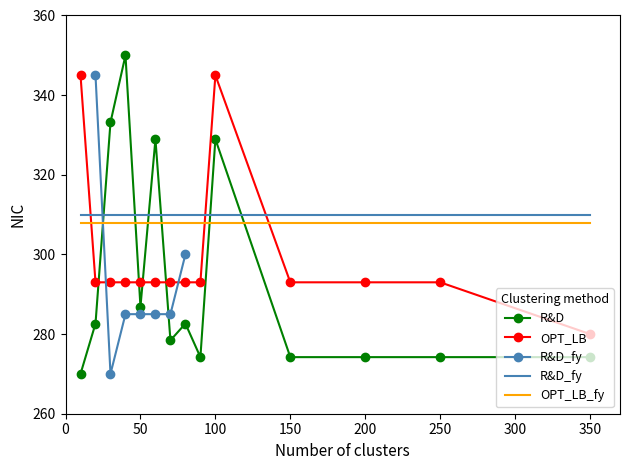

What are all the series names shown in the legend?

R&D, OPT_LB, R&D_fy, OPT_LB_fy